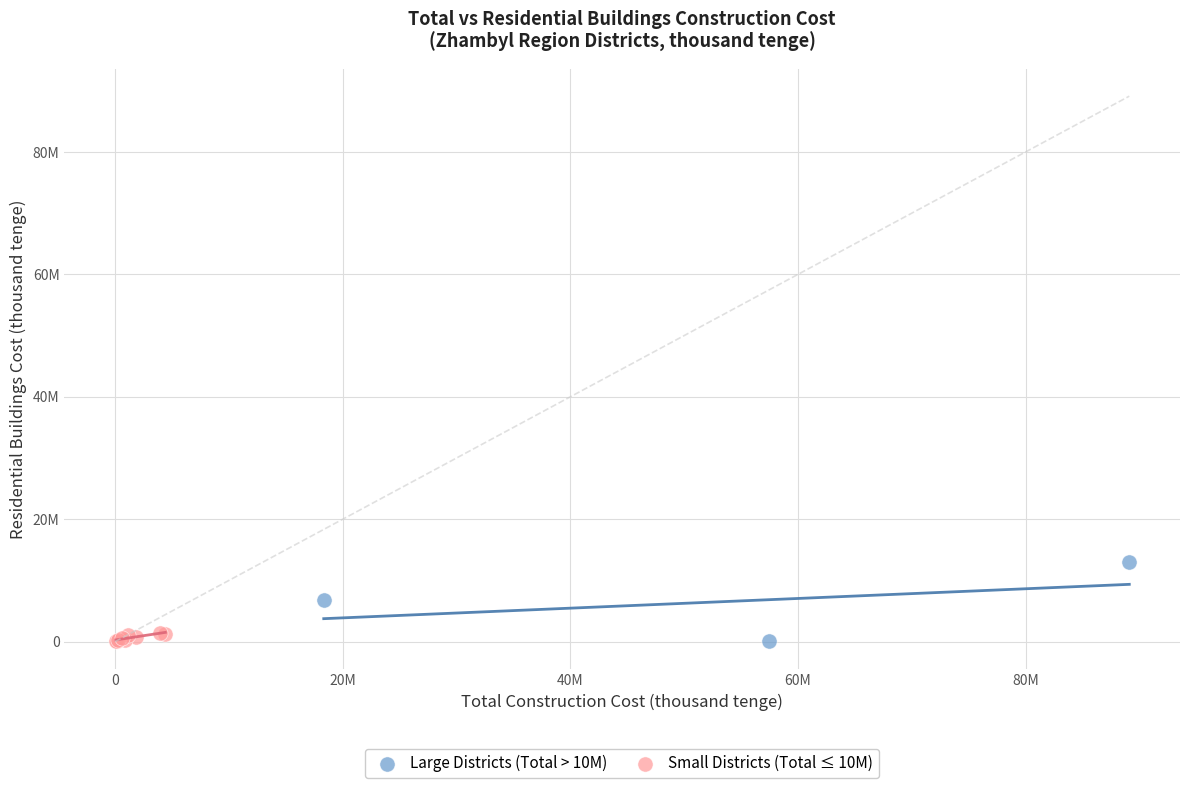

Which series reaches the maximum Y coordinate?

Large Districts (Total > 10M)